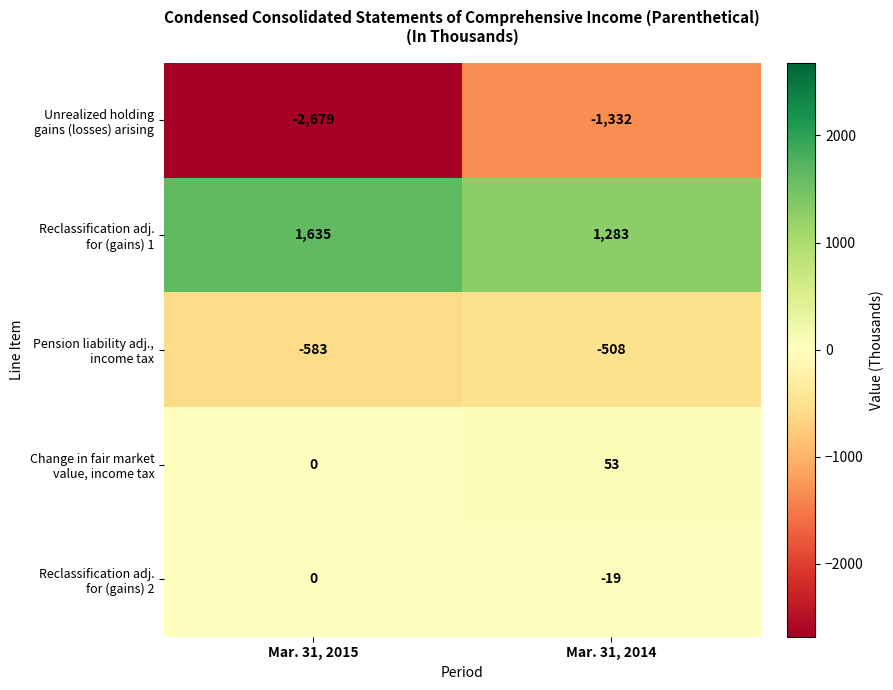

What is the minimum value shown in the chart?

-2679